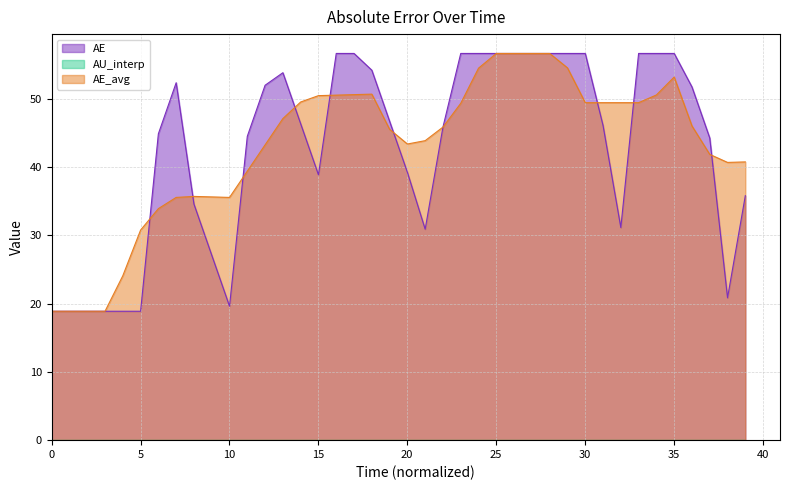

True or false: AE_avg has more than 2 interior local peaks.

True